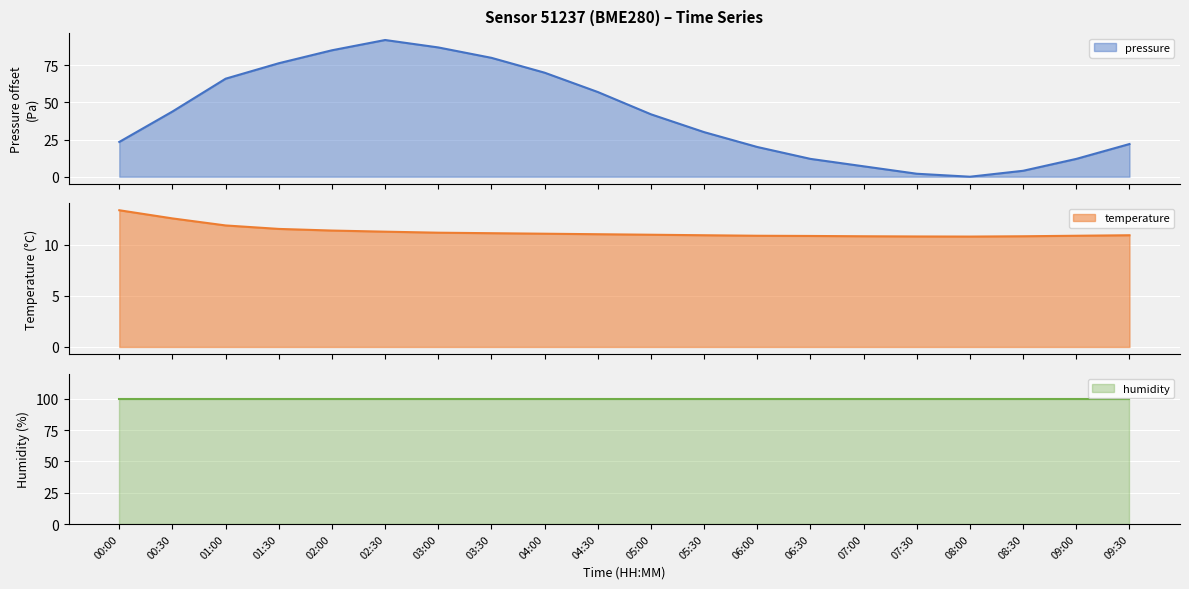

How many interior local valleys does the temperature series have?

1